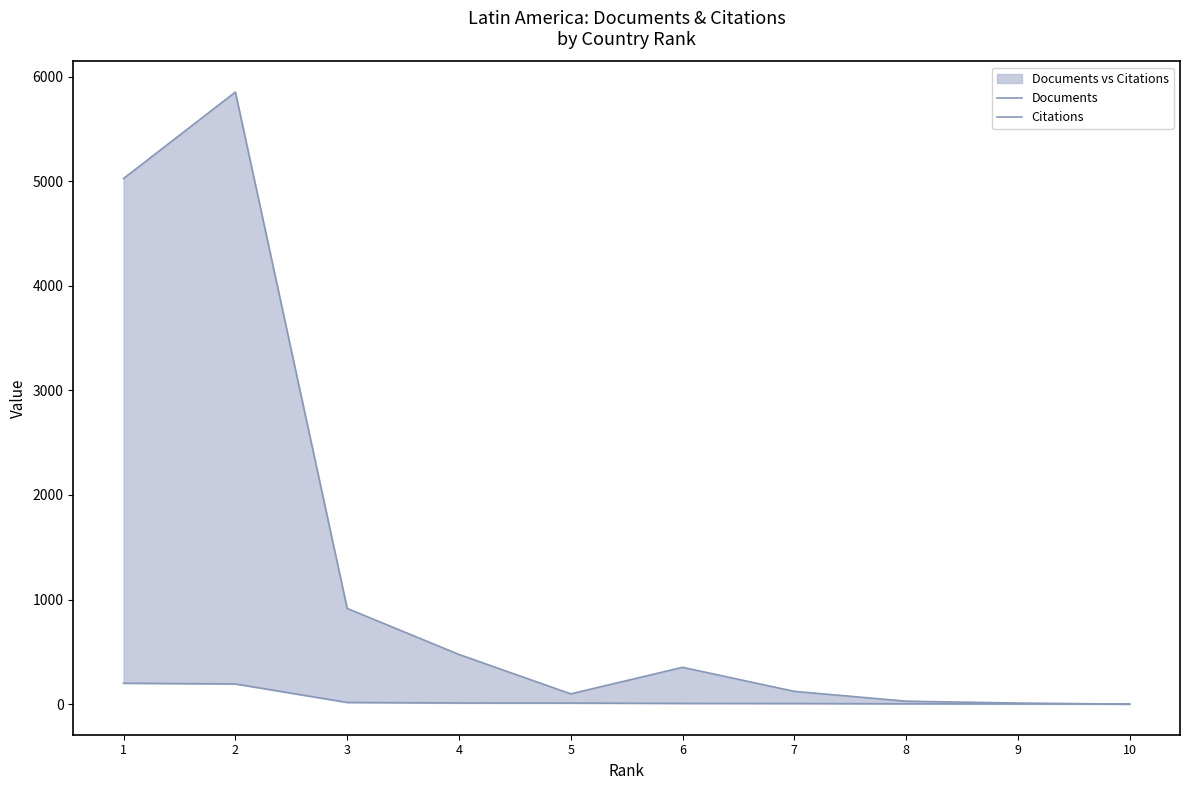

The Citations series shows 38 at 8. True or false?

False